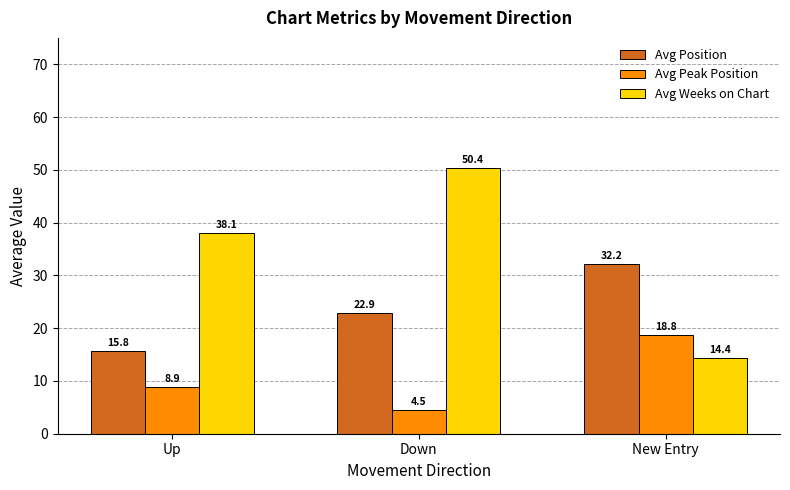

Which series has the largest total across all categories?

Avg Weeks on Chart